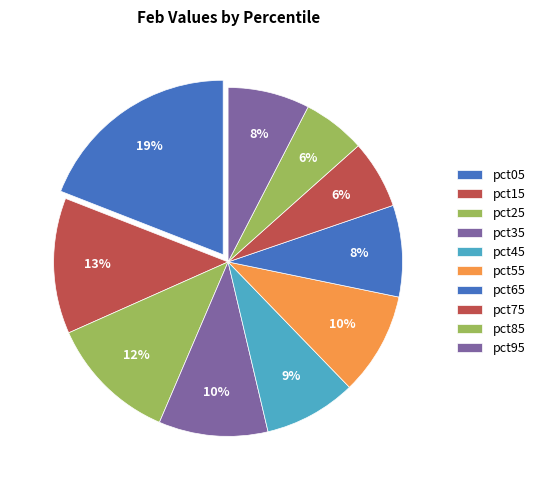

Is there a majority slice in this chart?

No